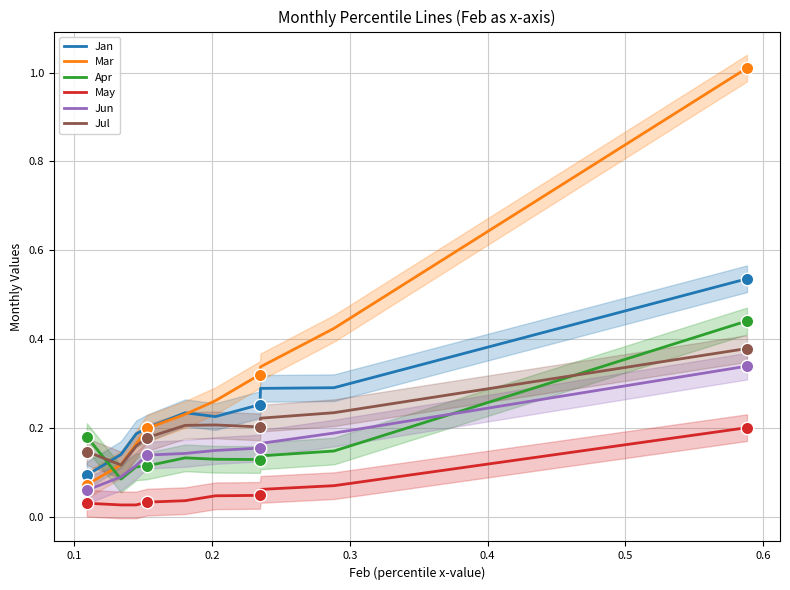

Which series has the largest Y range (max minus min)?

Mar